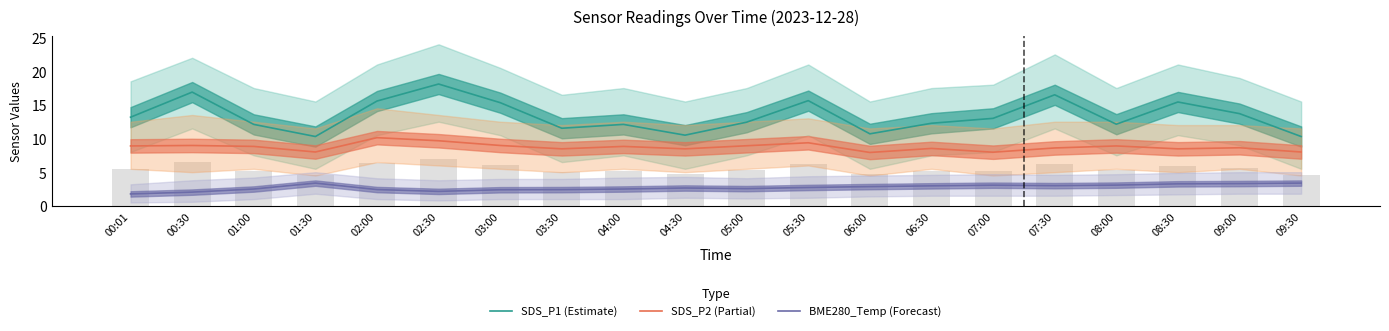

What is the difference between the maximum and second lowest values in the BME280_Temp (Forecast) series?

1.3